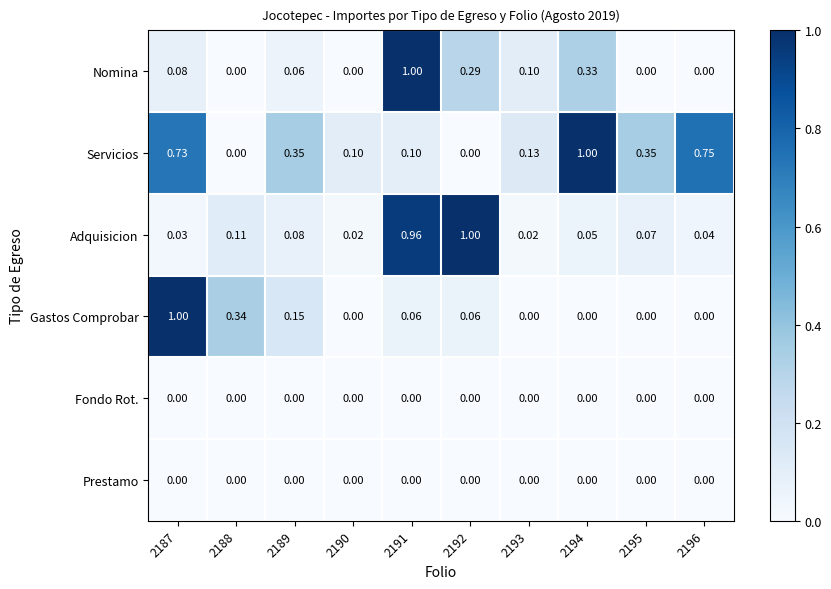

Which series has the largest total across all categories?

Servicios